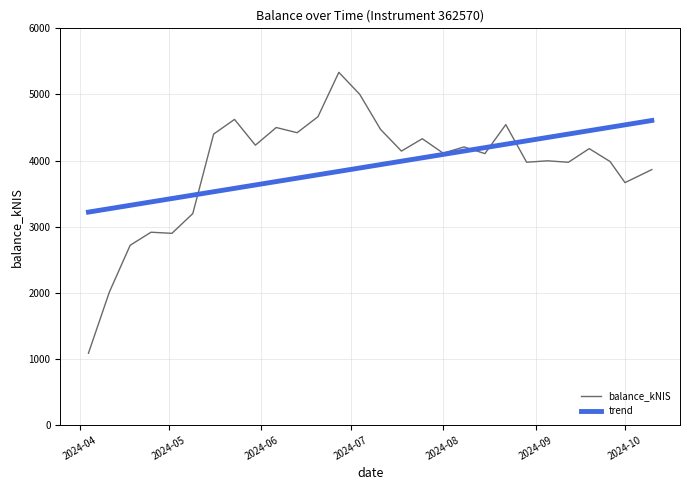

Which series has the largest range (max minus min)?

balance_kNIS